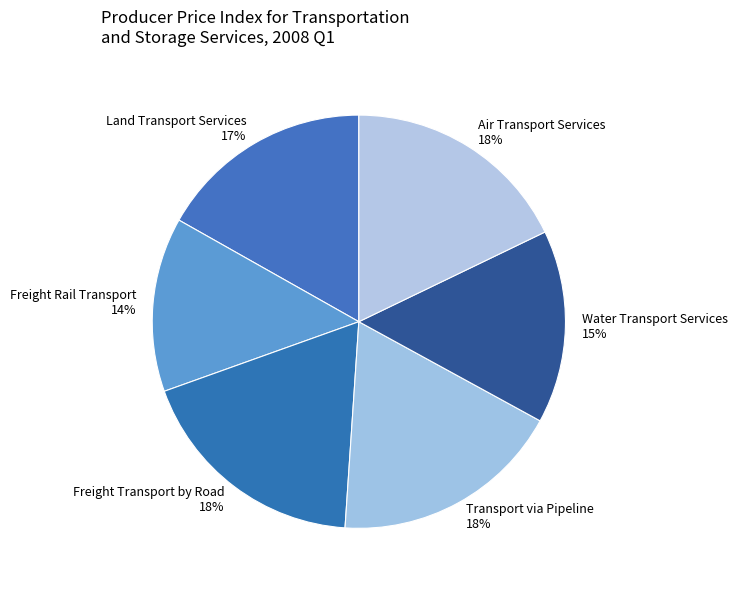

What is the smallest slice in the pie chart?

Freight Rail Transport